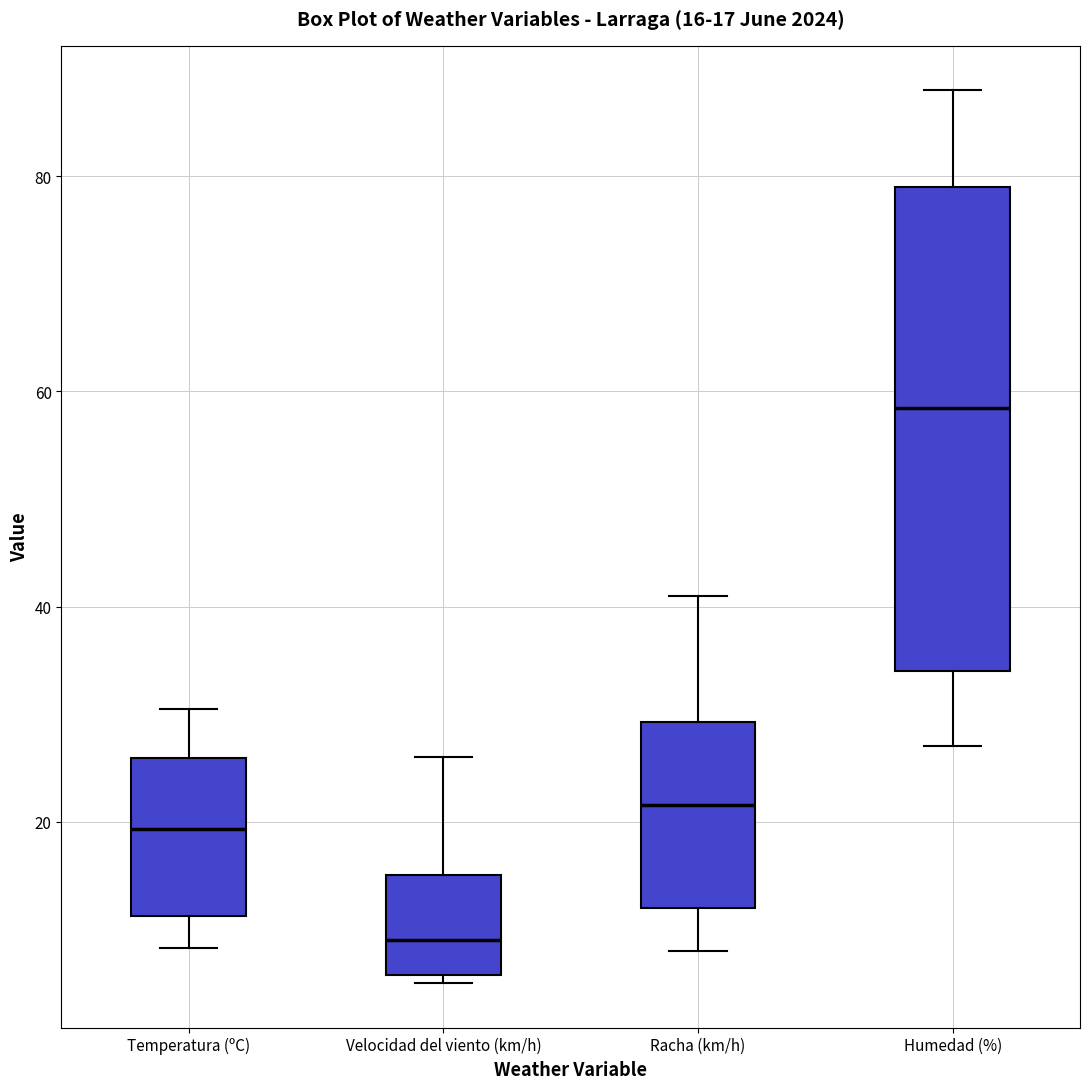

Which box has the highest median line?

Humedad (%)